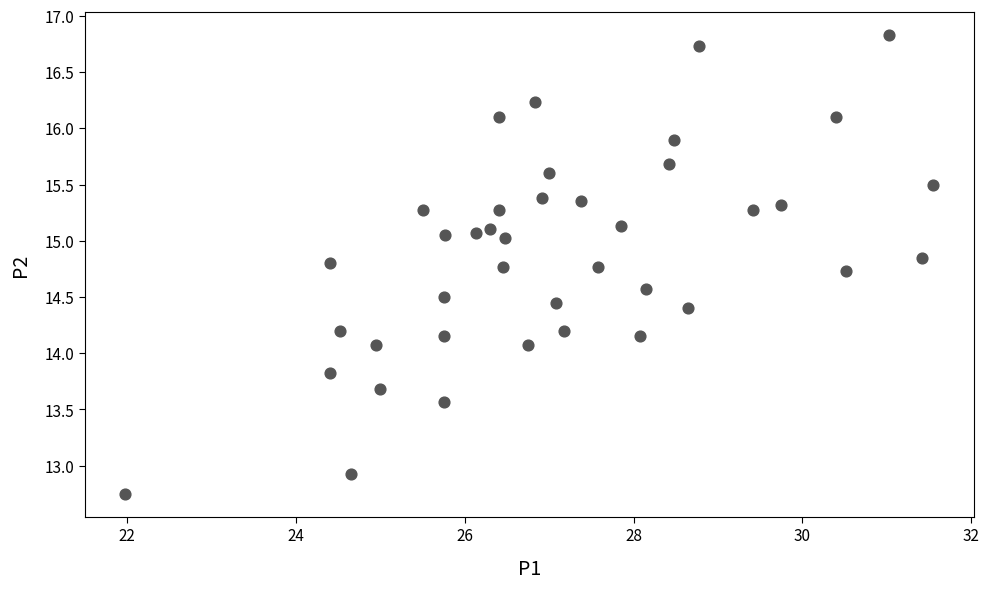

What is the range of X values (max minus min)?

9.6